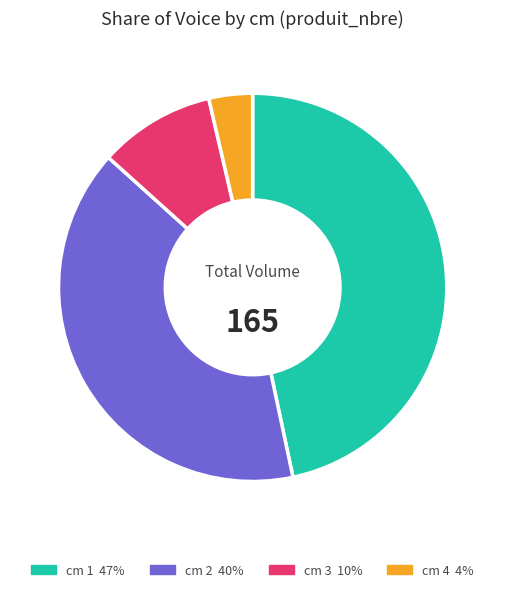

Does any single category account for the majority?

No